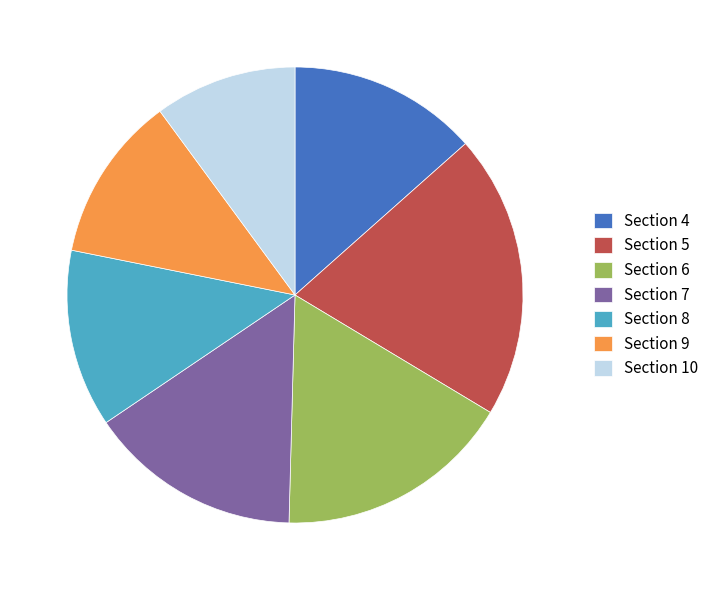

Combined, do Section 5 and Section 10 account for over 50%?

No